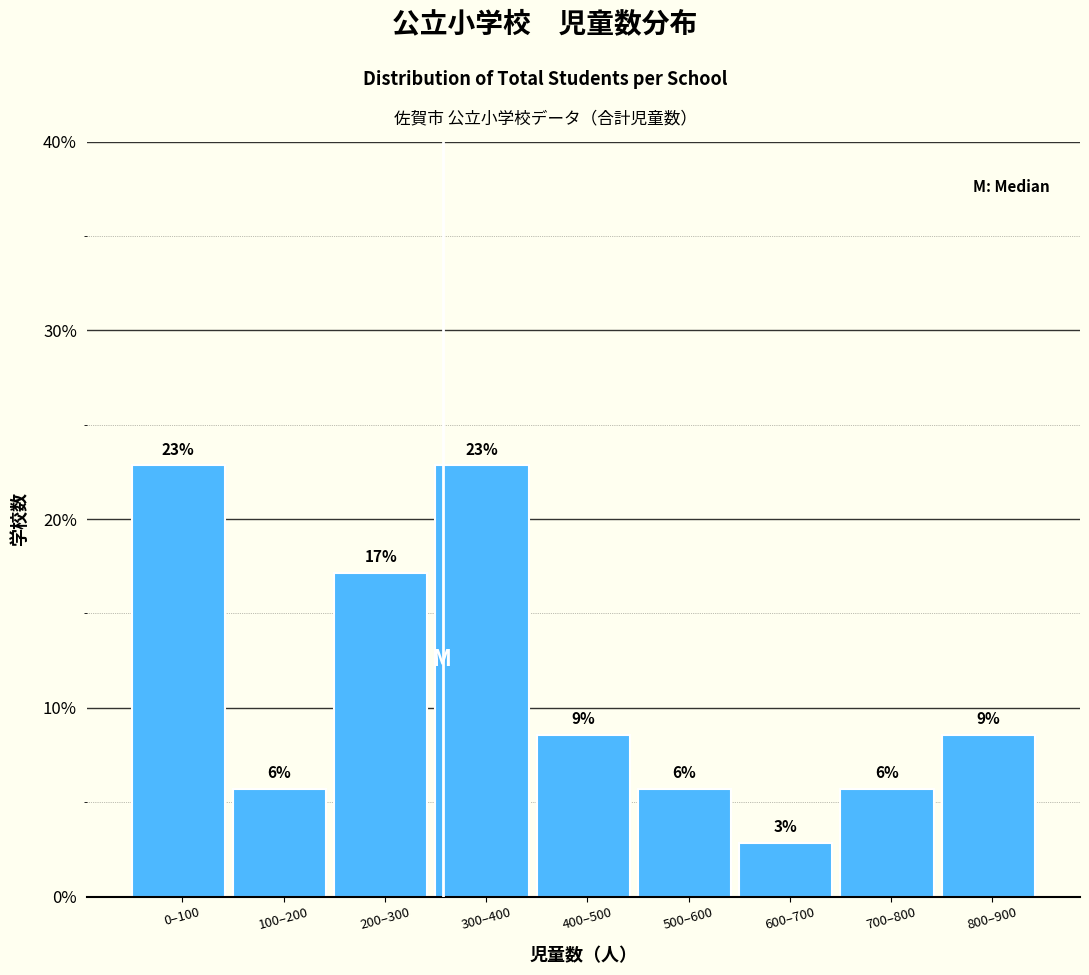

How many bars are there in total?

9